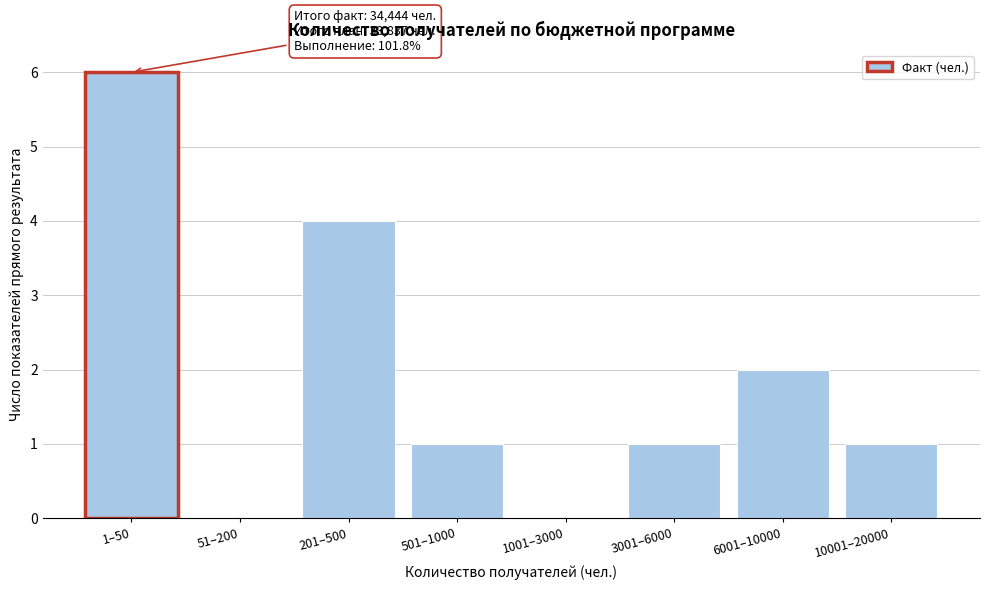

Reading left to right, extract all data points from this chart.

1–50=6	51–200=0	201–500=4	501–1000=1	1001–3000=0	3001–6000=1	6001–10000=2	10001–20000=1